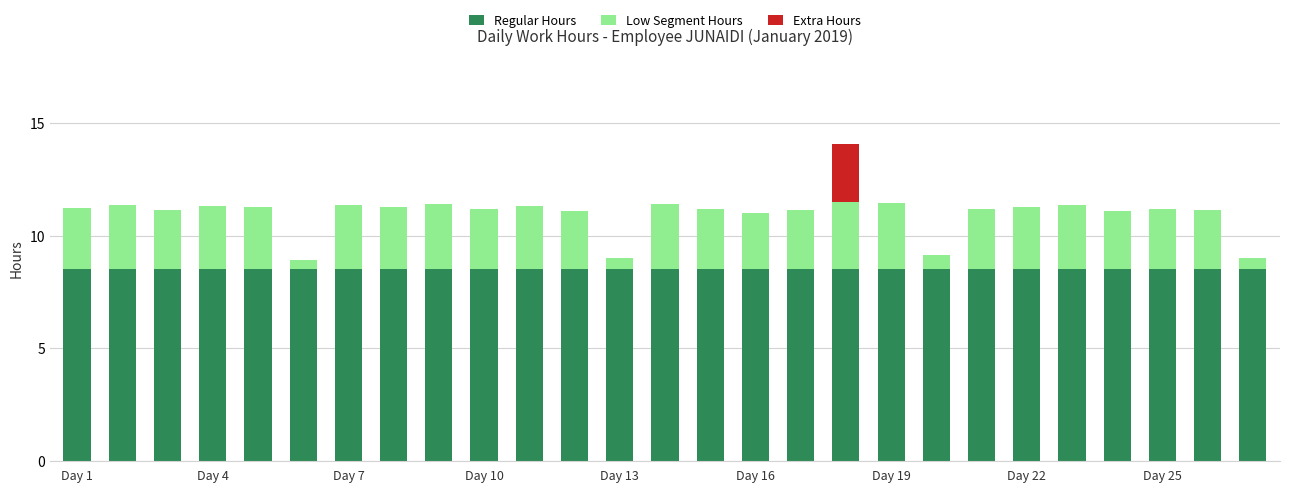

What is the highest value of the Regular Hours series?

8.5